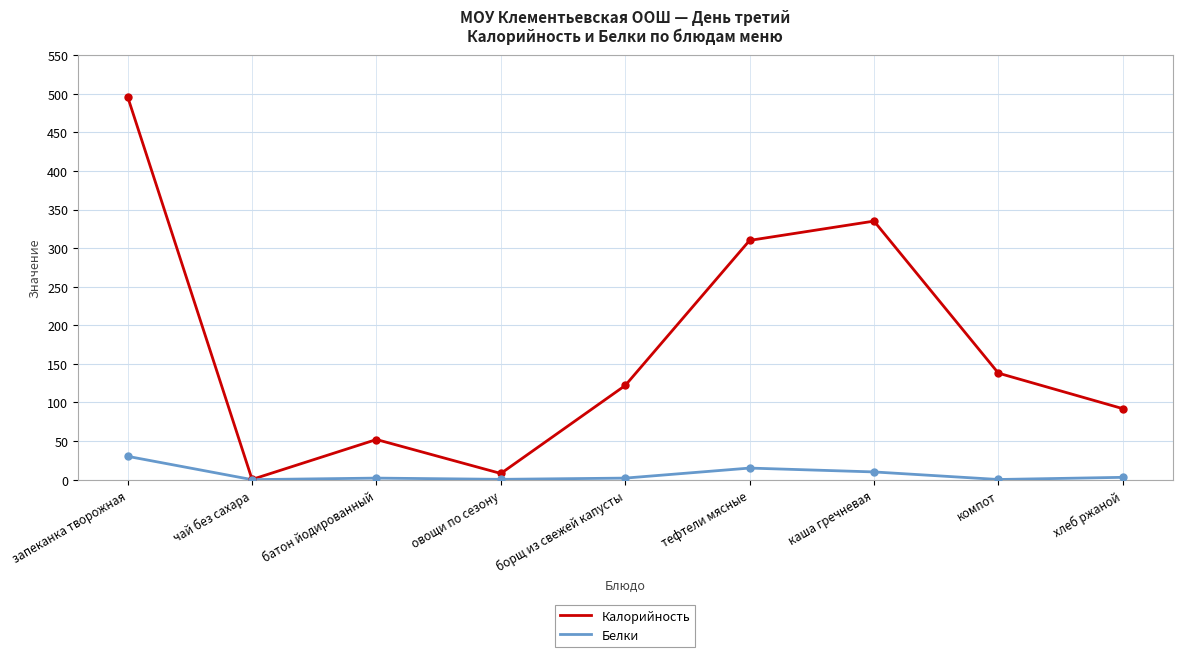

Does the chart display data point markers on the line(s)?

No